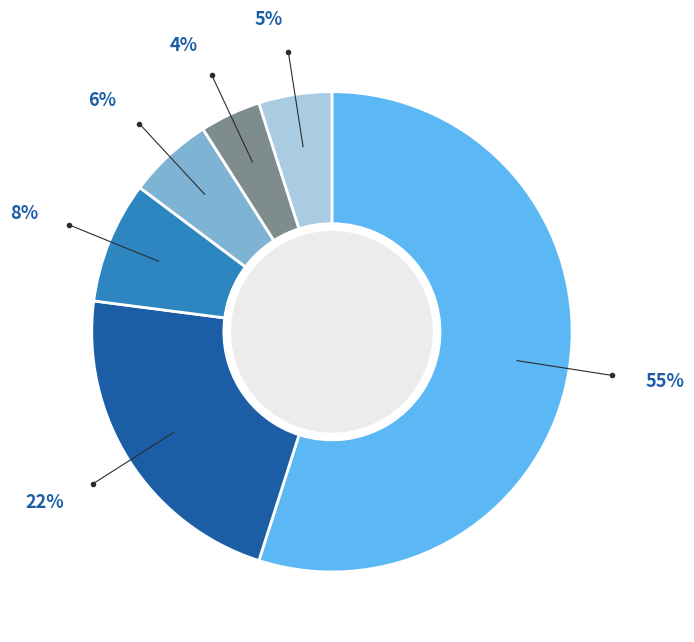

Is there a majority slice in this chart?

Yes